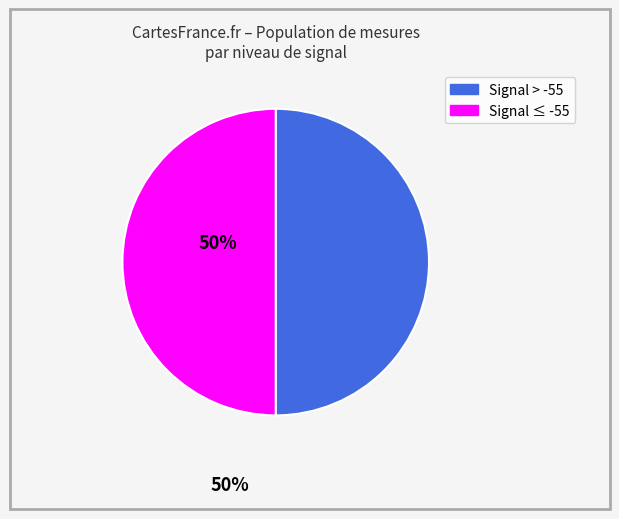

Approximately how many times larger is the value at Signal > -55 compared to Signal ≤ -55?

1.0